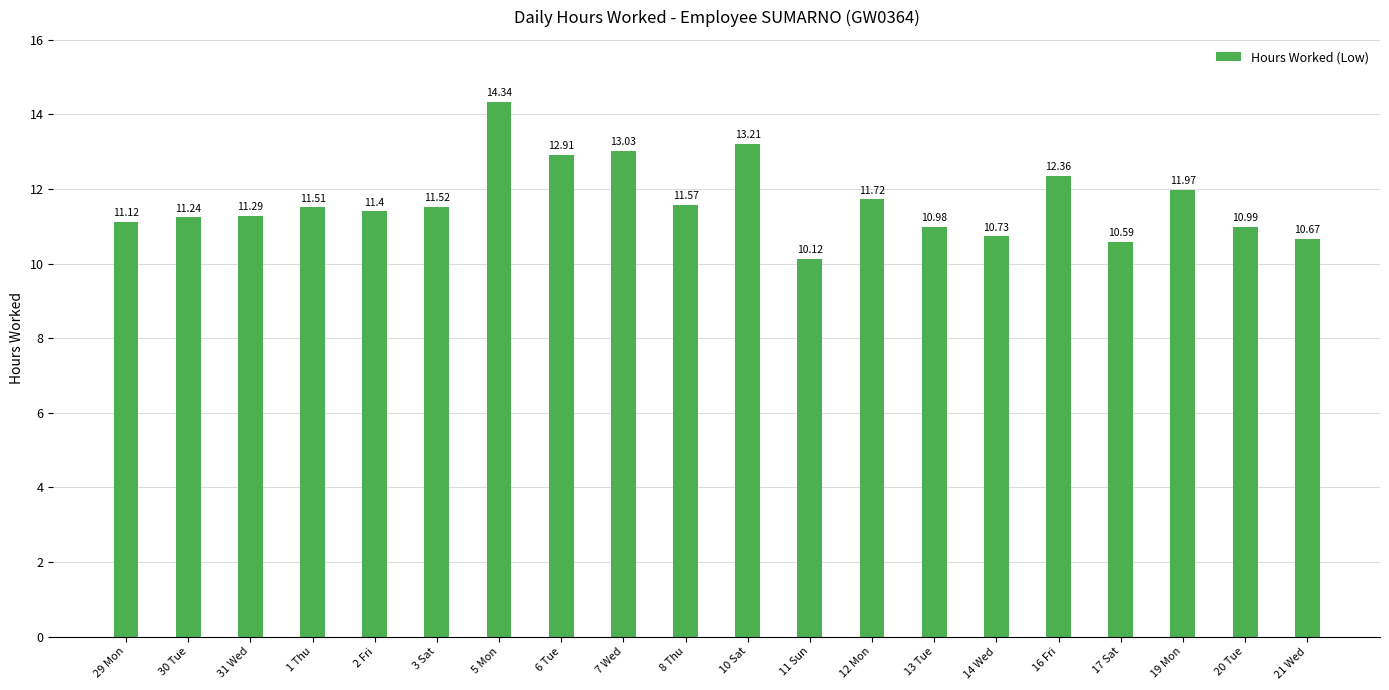

What is the difference between the maximum and minimum values?

4.2